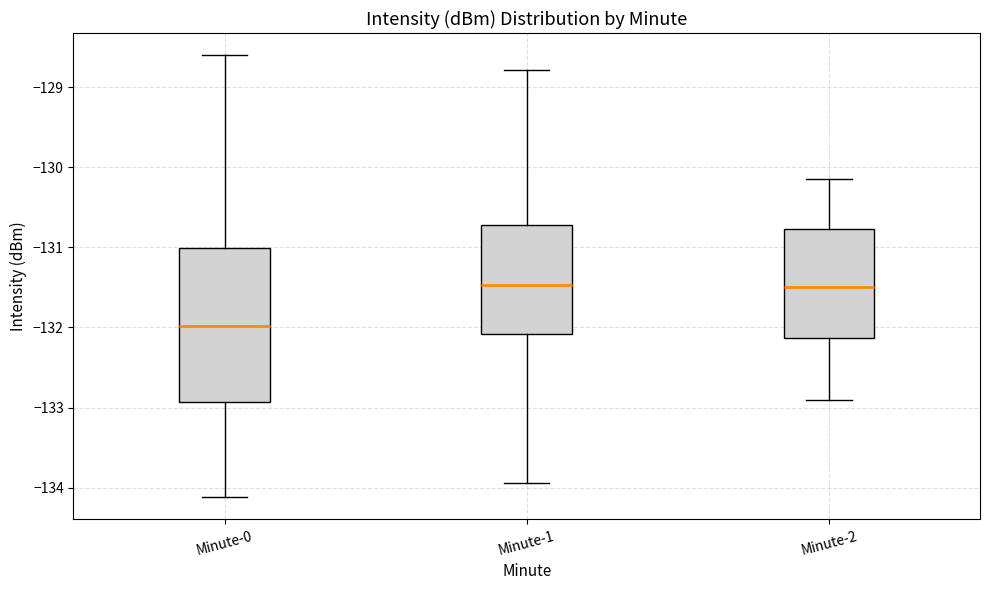

Reading left to right, read every box against the y-axis: the position of its median line, the range the box covers, and the ends of its whiskers. The values are not printed on the chart, so give them approximately, as read against the axis.

Minute-0: median -132.0, box -132.9 to -131.0, whiskers -134.1 to -128.6
Minute-1: median -131.5, box -132.1 to -130.7, whiskers -133.9 to -128.8
Minute-2: median -131.5, box -132.1 to -130.8, whiskers -132.9 to -130.1